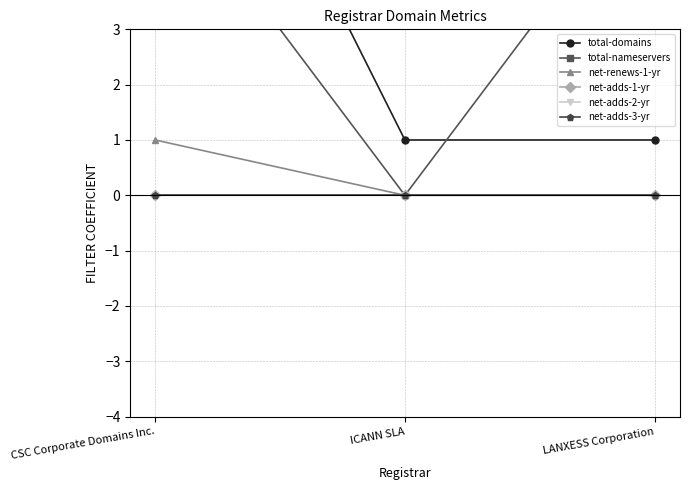

True or false: total-nameservers has a value of 9 at LANXESS Corporation.

False